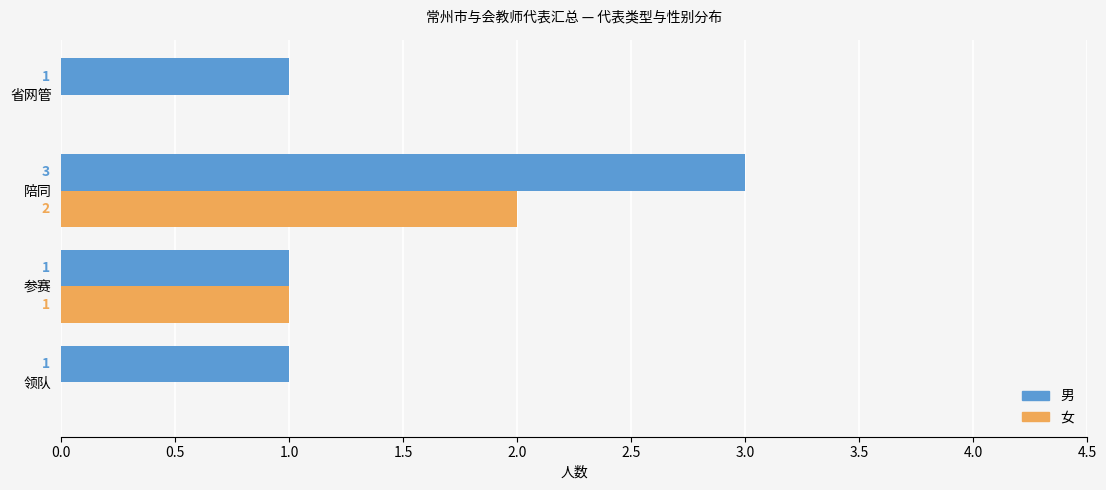

What are all the series names shown in the legend?

男, 女